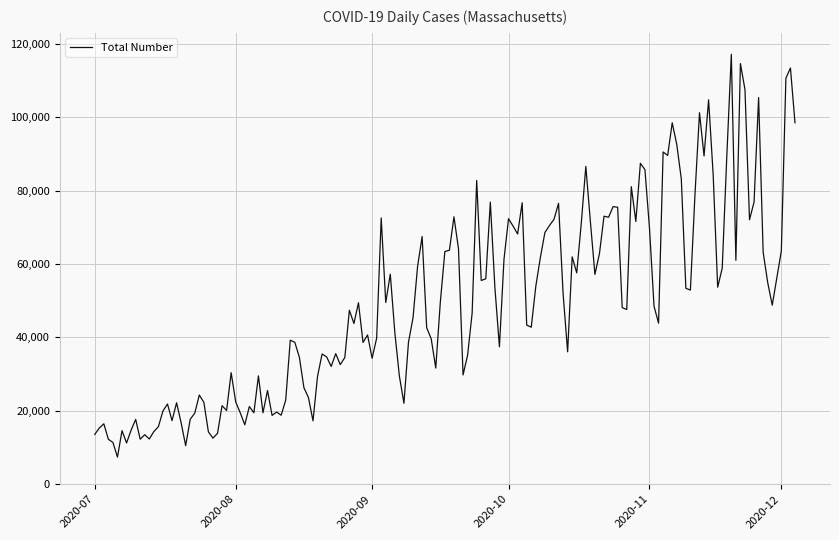

What is the smallest value displayed?

7384